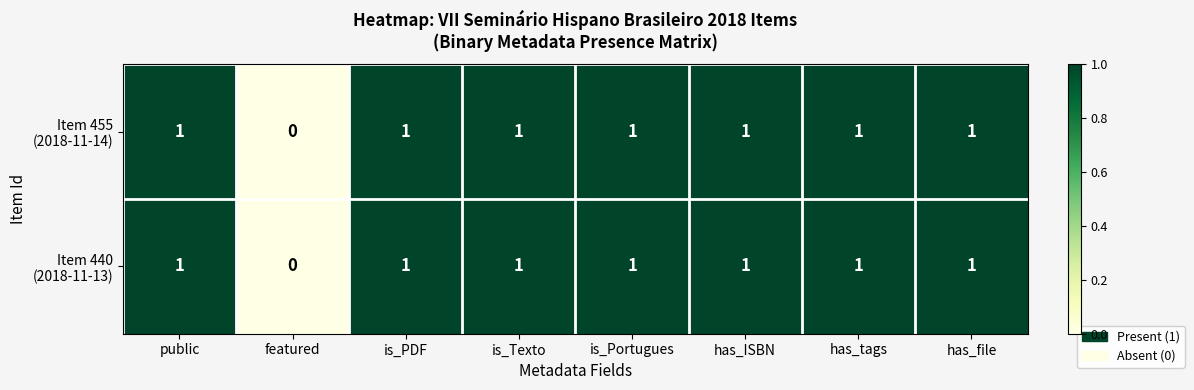

How many categories are shown in the chart?

8